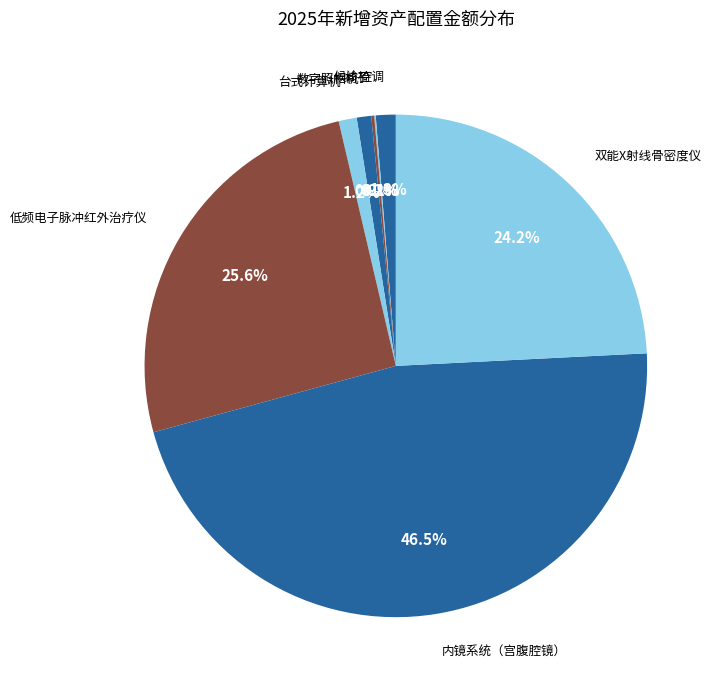

What percentage is NOT represented by 空调?

98.7%